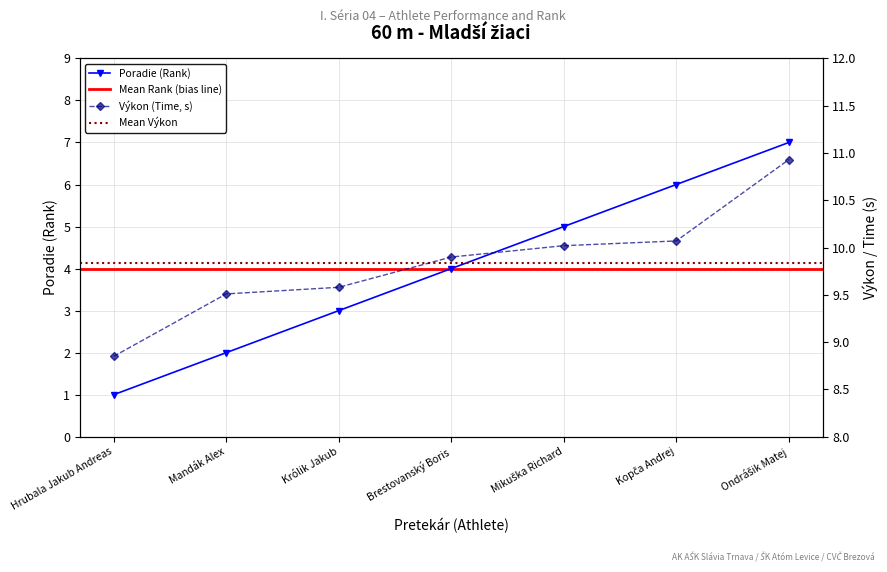

Reading left to right, extract all data points from this chart.

Poradie: Hrubala Jakub Andreas=1.0	Mandák Alex=2.0	Królik Jakub=3.0	Brestovanský Boris=4.0	Mikuška Richard=5.0	Kopča Andrej=6.0	Ondrášik Matej=7.0
Výkon: Hrubala Jakub Andreas=8.8	Mandák Alex=9.5	Królik Jakub=9.6	Brestovanský Boris=9.9	Mikuška Richard=10.0	Kopča Andrej=10.1	Ondrášik Matej=10.9